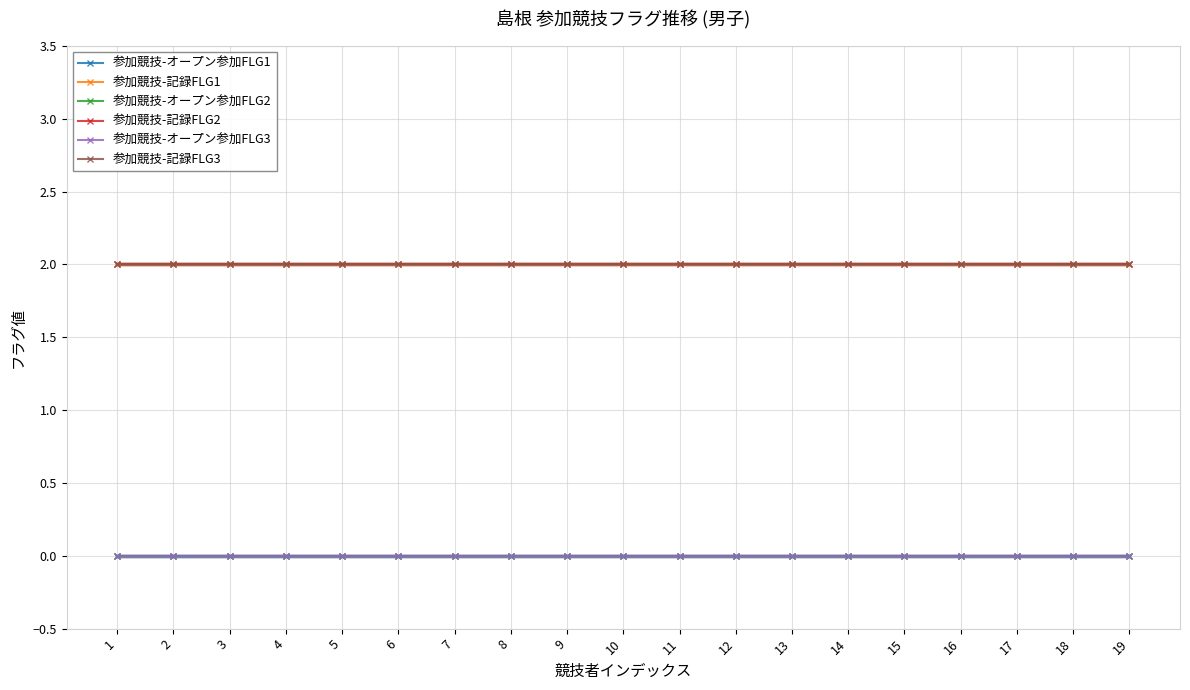

Does the chart have visible grid lines?

Yes